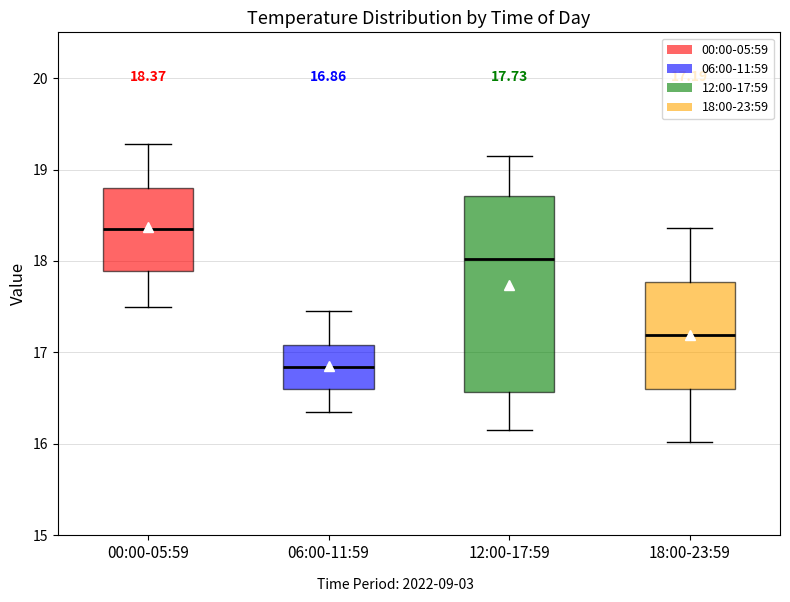

Which box is the tallest, from its lower edge to its upper edge?

12:00-17:59